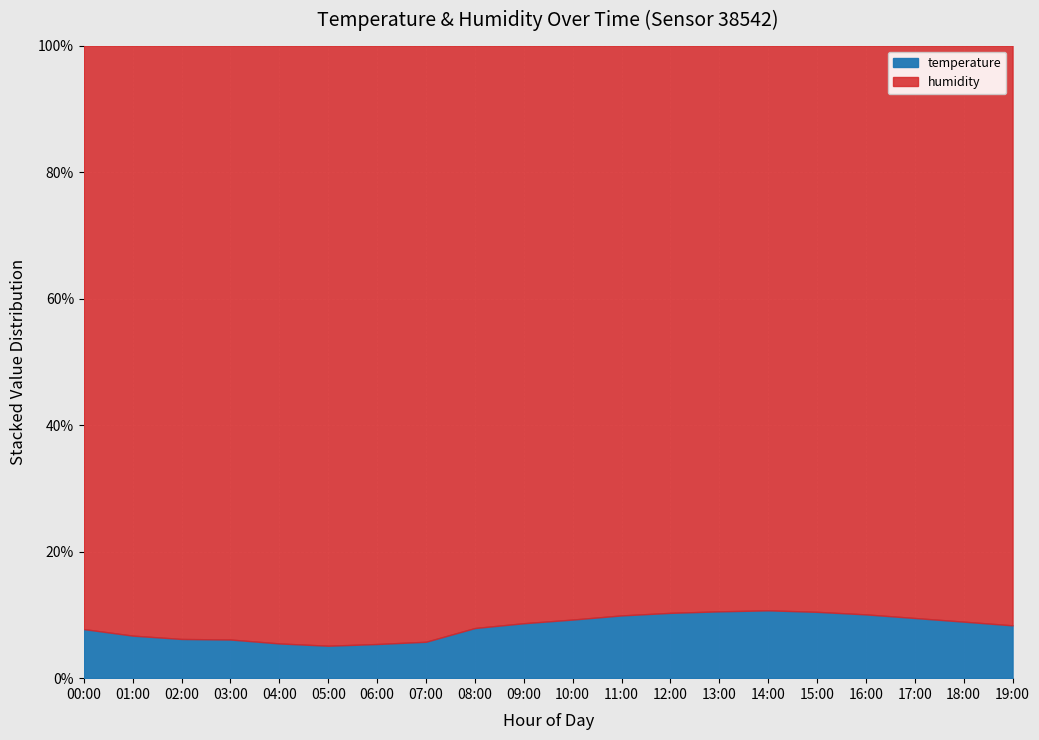

Reading left to right, list all the values displayed in this chart.

00:00=7.8	01:00=6.7	02:00=6.2	03:00=6.1	04:00=5.5	05:00=5.1	06:00=5.4	07:00=5.8	08:00=7.9	09:00=8.7	10:00=9.3	11:00=9.9	12:00=10.3	13:00=10.6	14:00=10.7	15:00=10.5	16:00=10.1	17:00=9.5	18:00=8.9	19:00=8.3